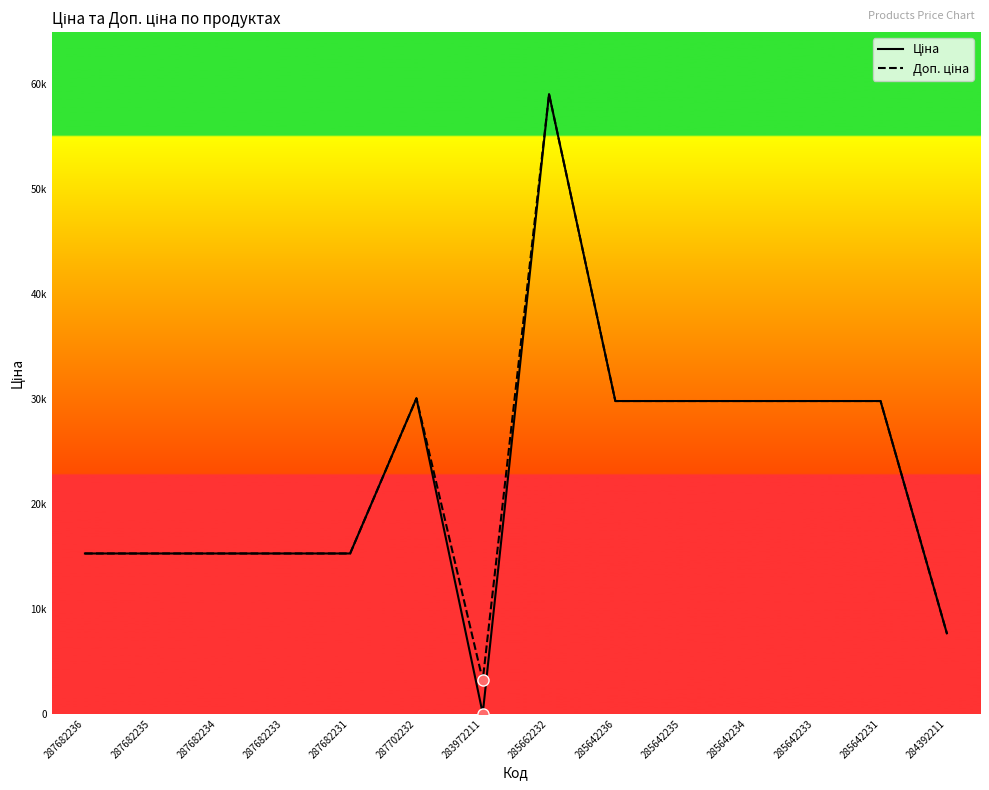

Does the chart display data point markers on the line(s)?

No